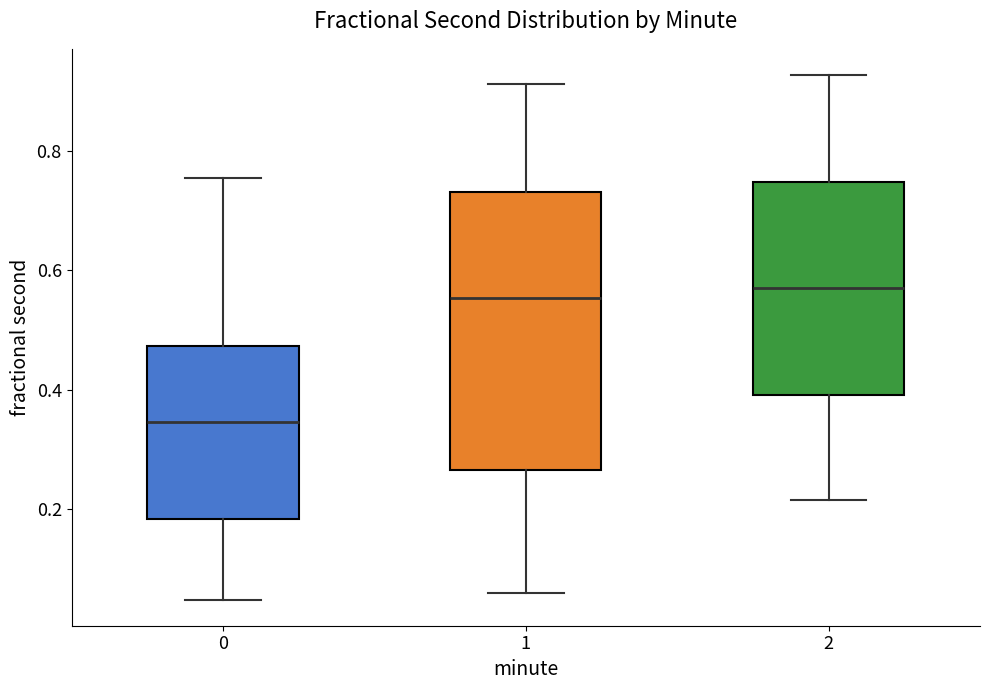

Reading left to right, transcribe this box plot: for each box, give where its median line is, the range the box spans, and where its two whiskers end, as read against the y-axis. The values are not printed on the chart, so give them approximately, as read against the axis.

0: median 0.34, box 0.18 to 0.48, whiskers 0.04 to 0.76
1: median 0.56, box 0.26 to 0.74, whiskers 0.06 to 0.92
2: median 0.56, box 0.38 to 0.74, whiskers 0.22 to 0.92